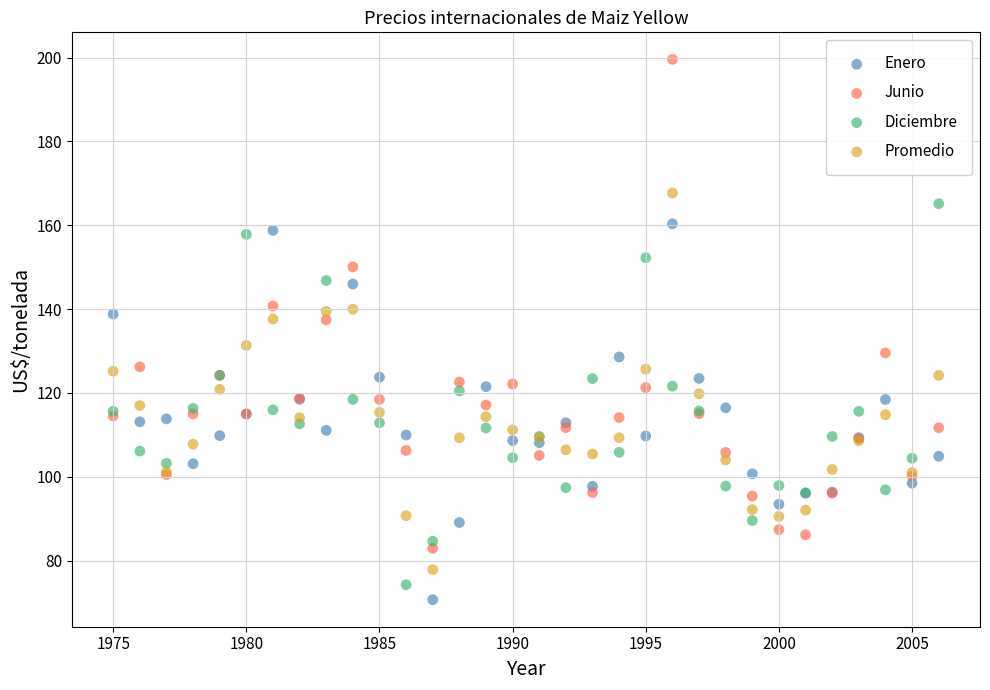

Which series contains the highest Y value?

Junio